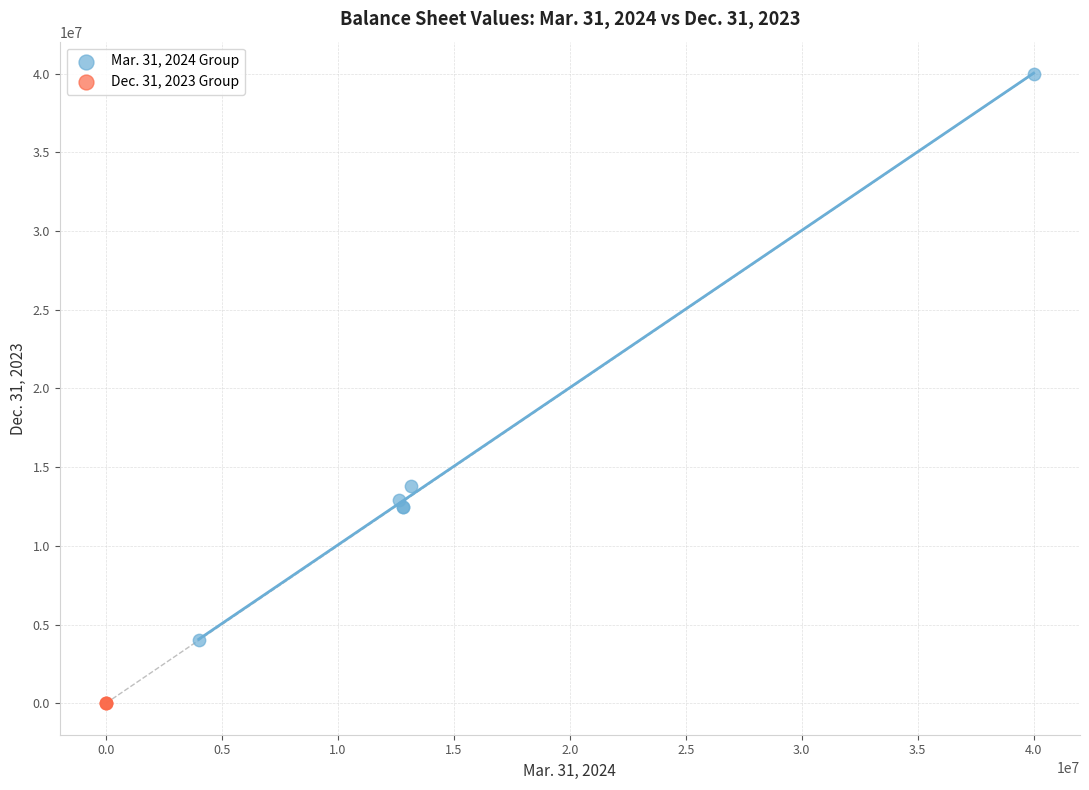

Which series reaches the minimum Y coordinate?

Dec. 31, 2023 Group